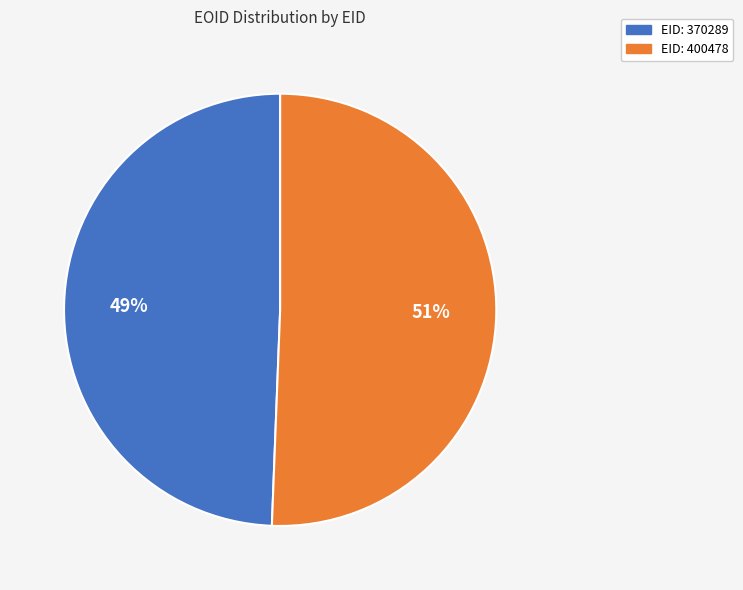

Is there a majority slice in this chart?

Yes